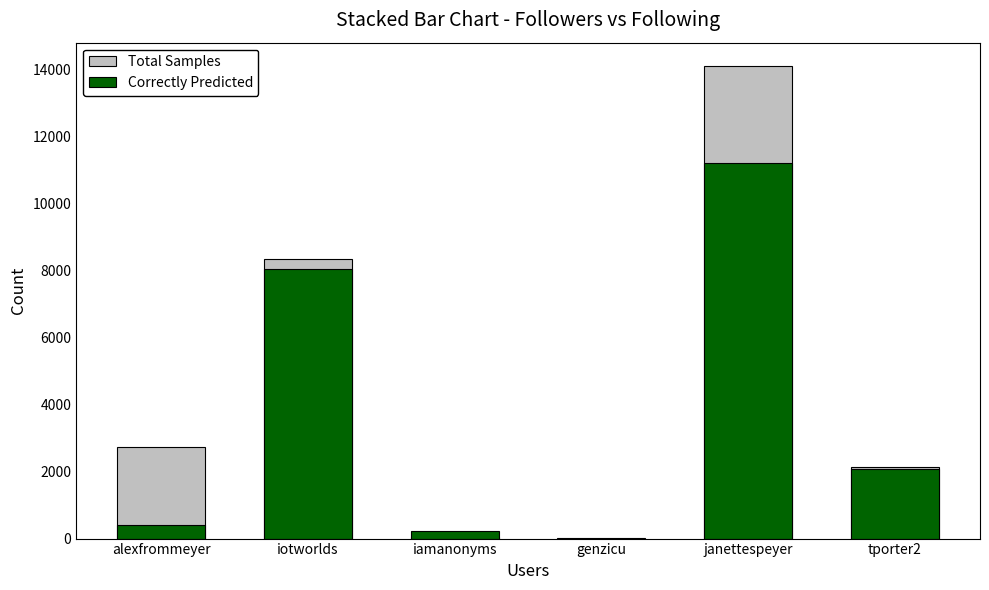

Reading left to right, list all the values displayed in this chart.

Total Samples: 2735	8353	42	4	14091	2129
Correctly Predicted: 391	8052	238	1	11209	2073